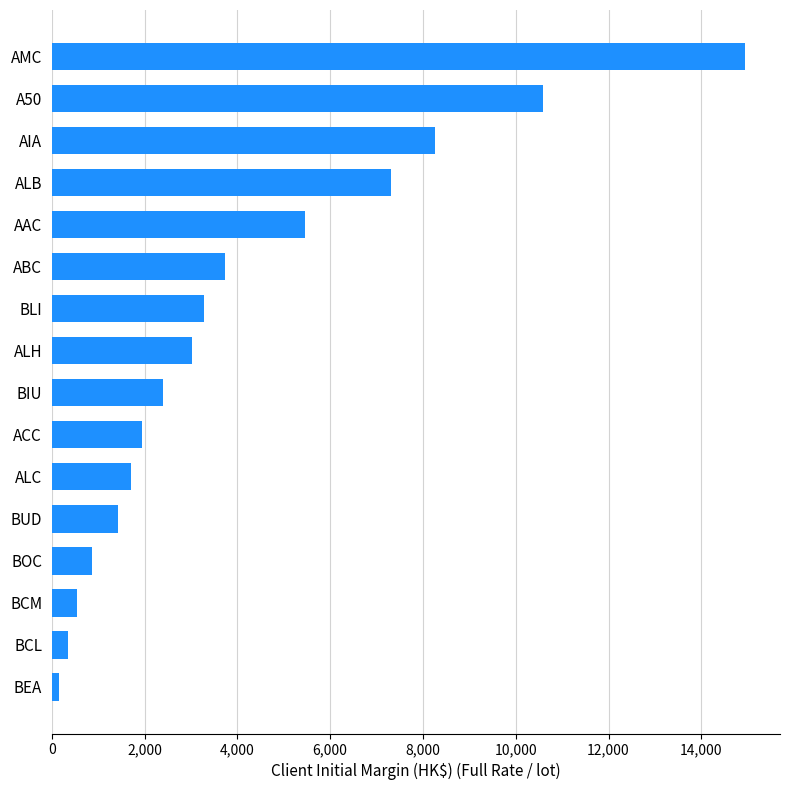

Reading bottom to top, transcribe all the data shown in this chart.

152	343	538	861	1436	1715	1941	2394	3019	3271	3737	5453	7315	8259	10586	14949